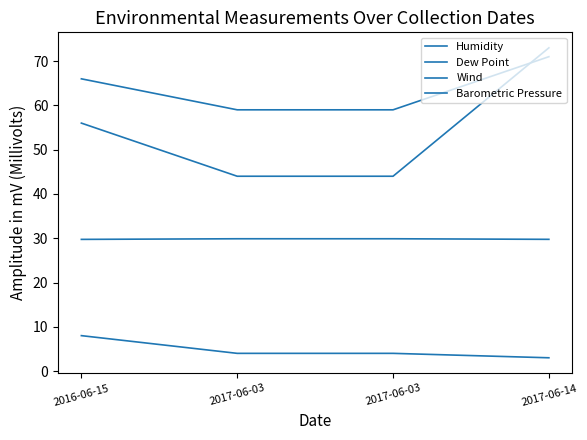

What is the difference between the maximum and minimum values in the Wind series?

5.0